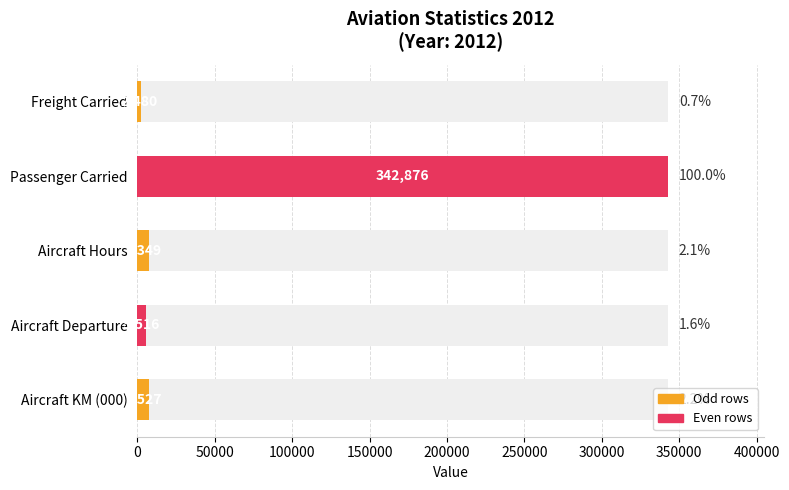

The chart shows a value of 554395 at Passenger Carried. True or false?

False